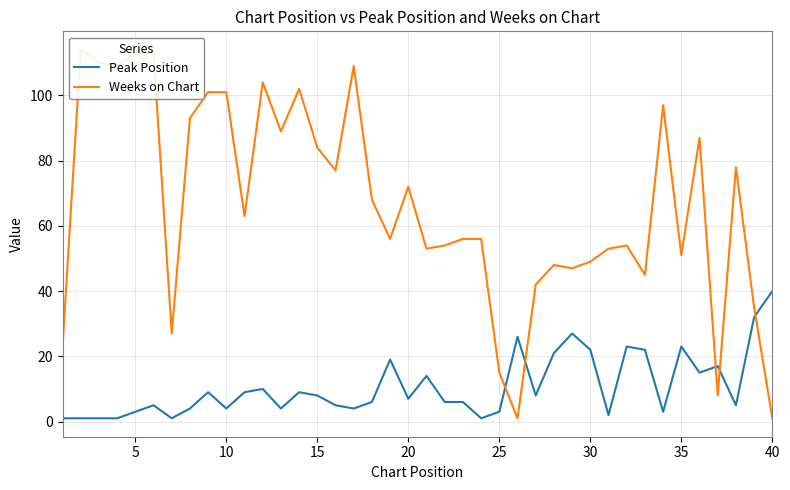

True or false: Weeks on Chart and Peak Position cross at least once.

True